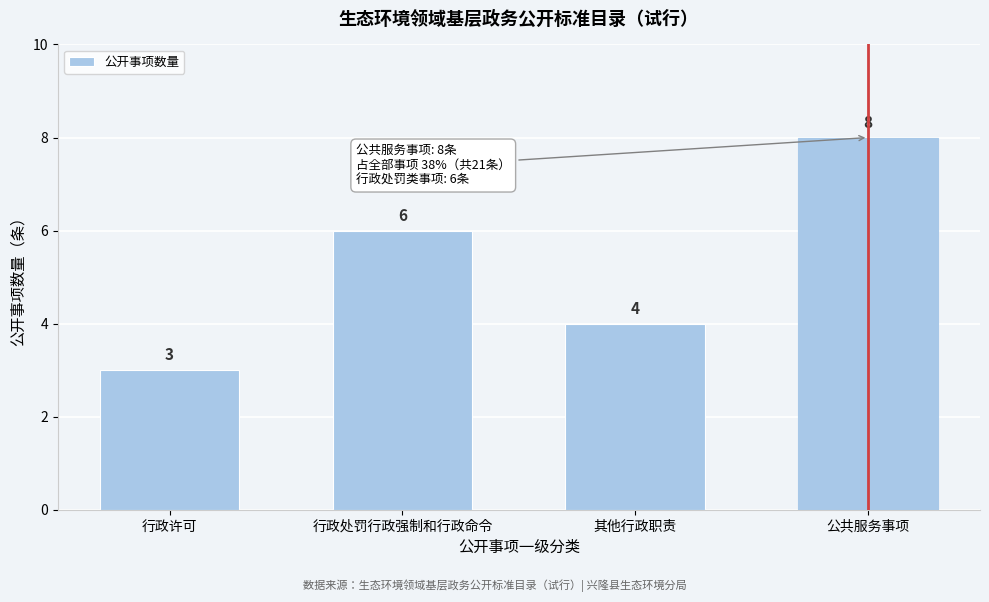

Reading left to right, list all the values displayed in this chart.

3	6	4	8